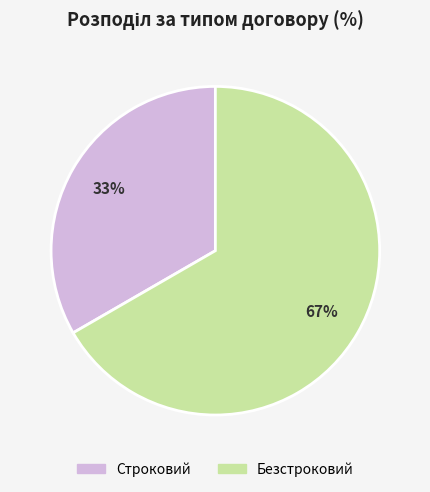

How many slices are in this pie chart?

2